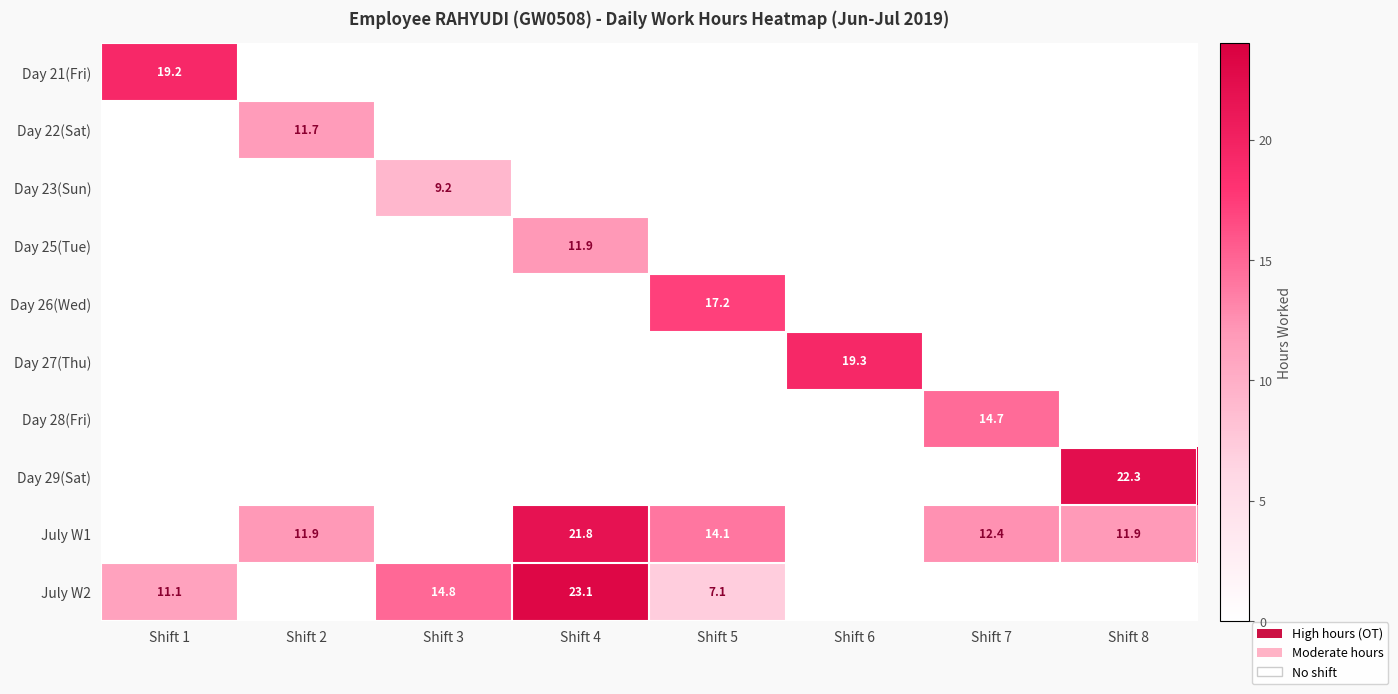

Is the value of Day 23(Sun) at Shift 3 greater than the value of Day 25(Tue) at Shift 4?

No